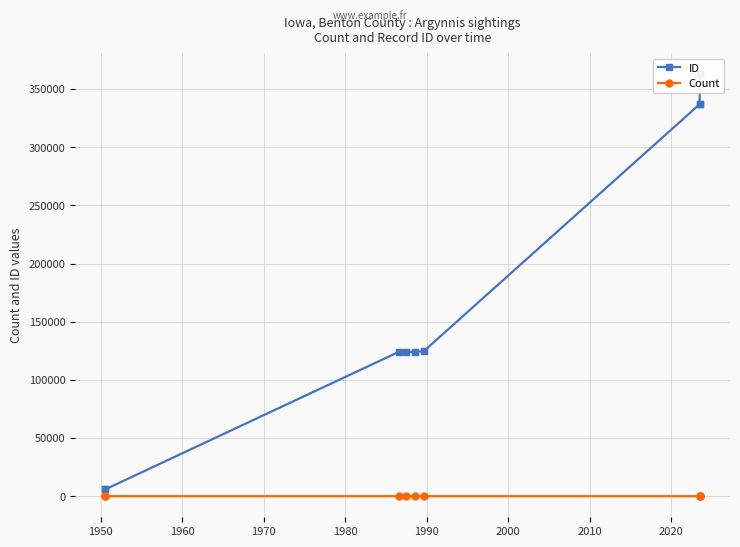

True or false: ID and Count intersect in this chart.

False